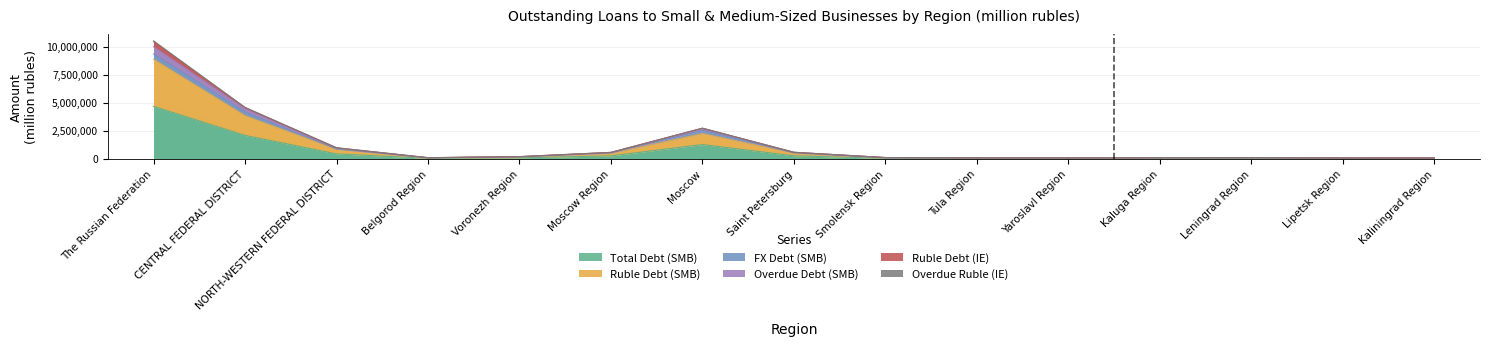

Where is Overdue Debt (SMB) nearest to the value 5033597?

CENTRAL FEDERAL DISTRICT